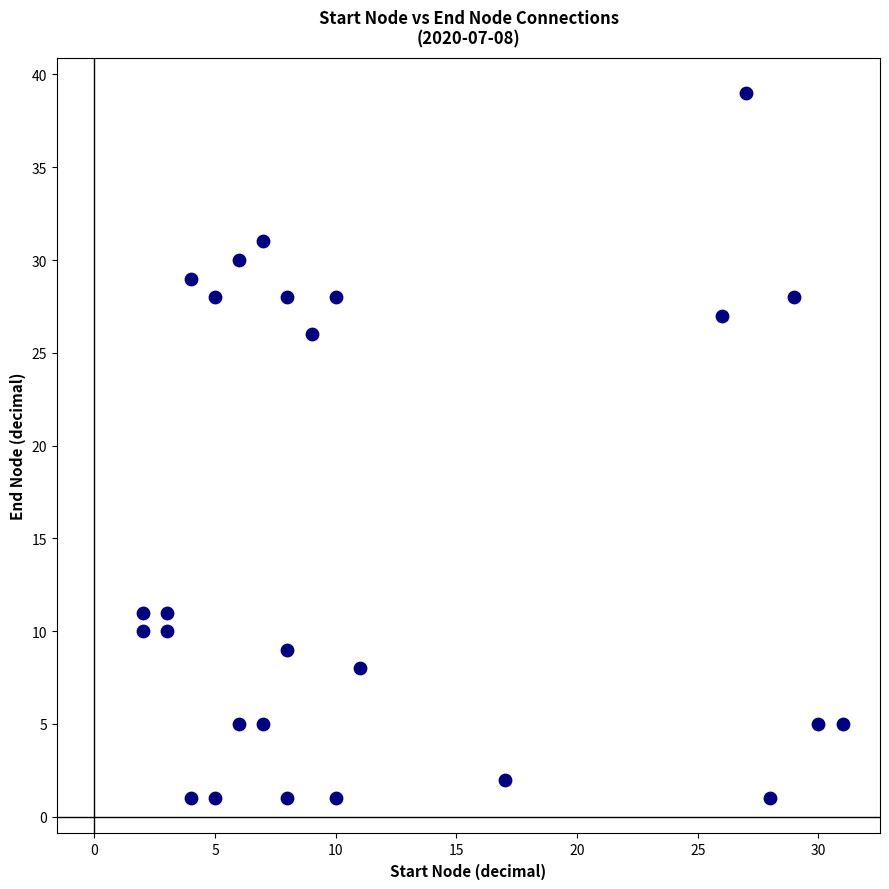

What Y value in the scatter plot is closest to 20?

26